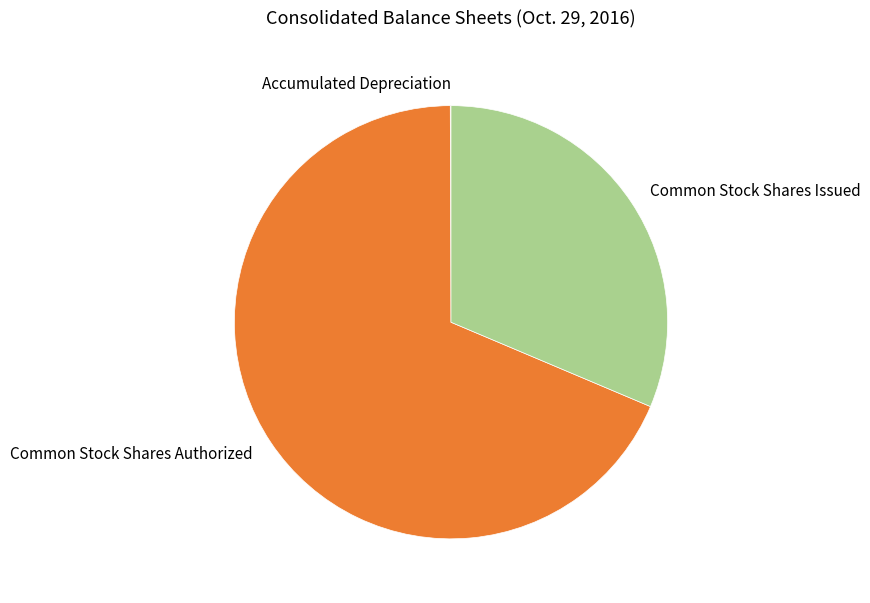

True or false: Common Stock Shares Issued accounts for 31% of the total.

True